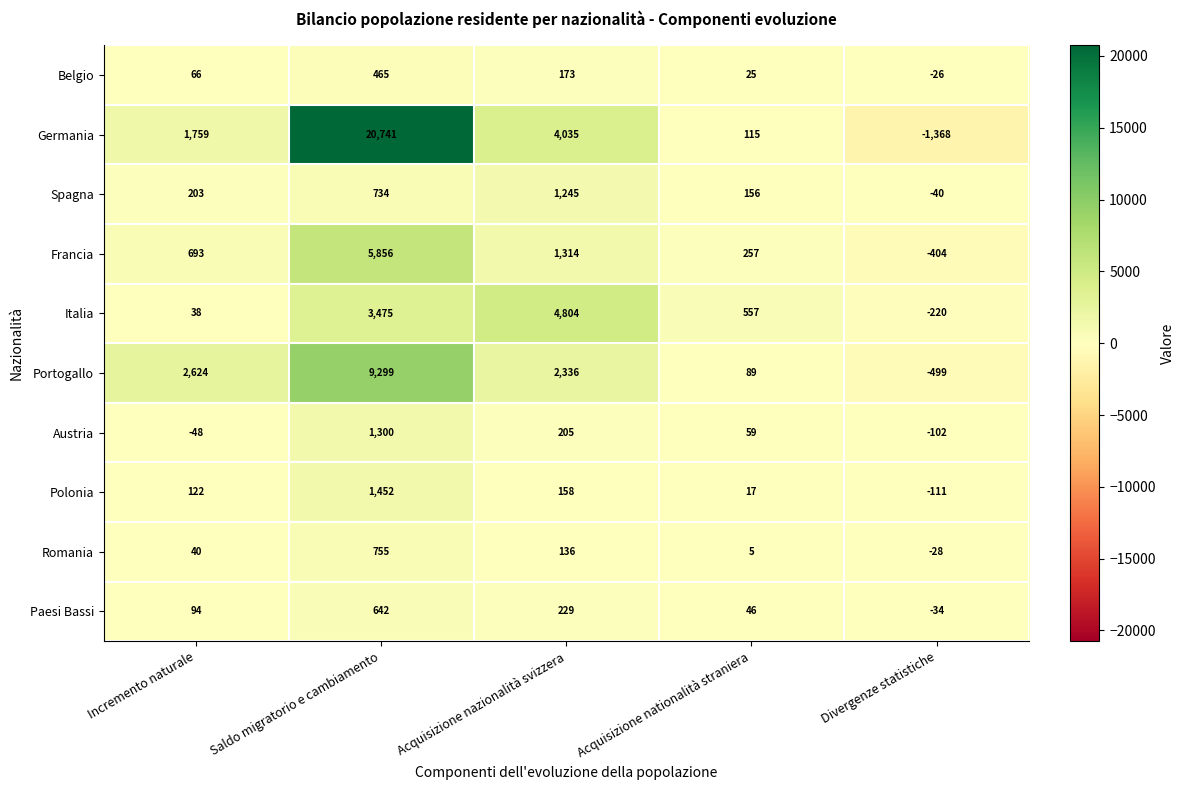

Rank the series at Saldo migratorio e cambiamento from highest to lowest value.

Germania, Portogallo, Francia, Italia, Polonia, Austria, Romania, Spagna, Paesi Bassi, Belgio